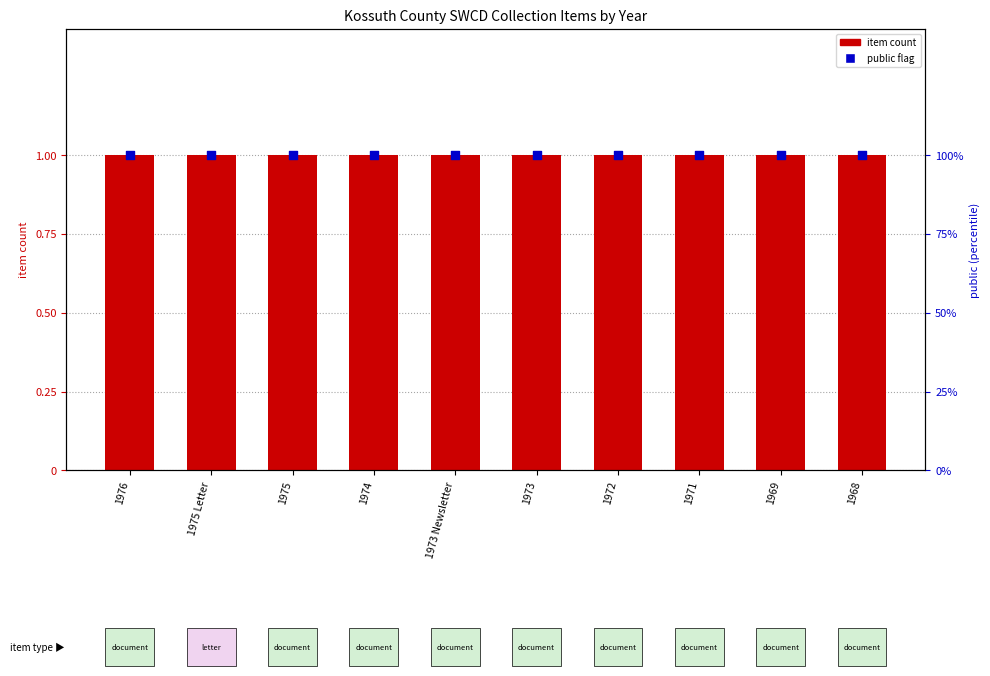

Which series contains the lowest Y value?

item count